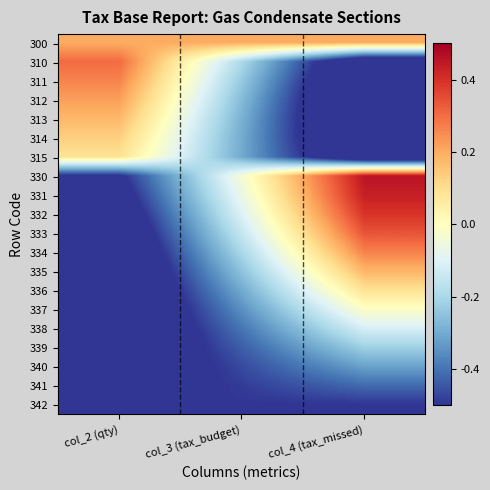

Which category has the lowest value across all series?

col_4 (tax_missed)